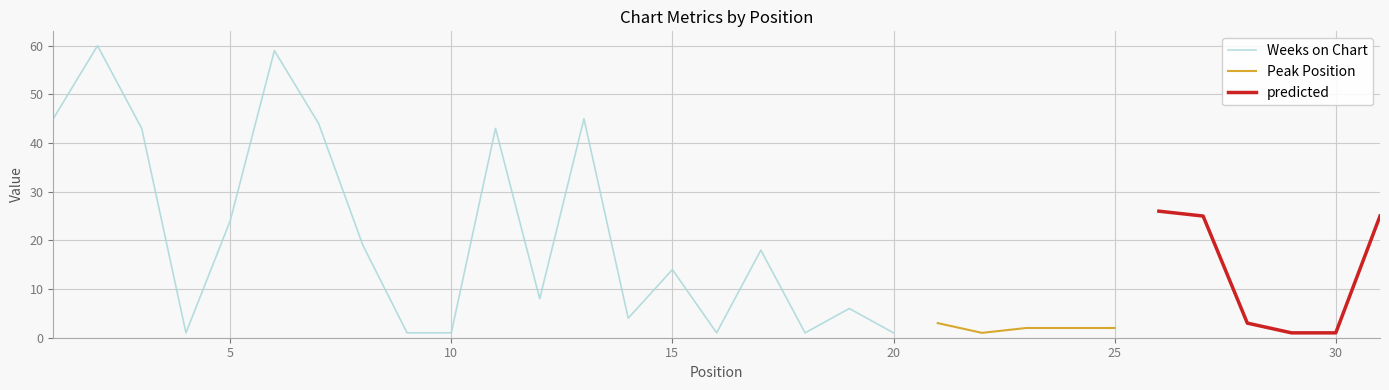

Which series has the largest total across all categories?

Weeks on Chart